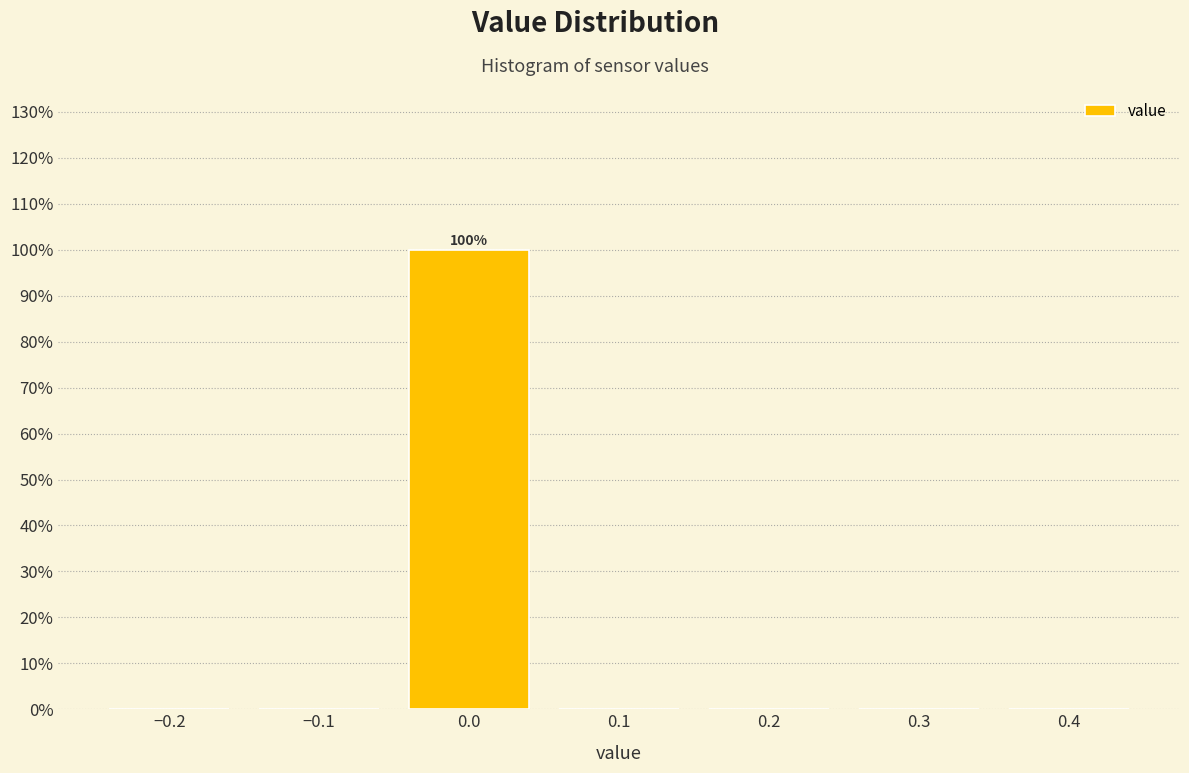

Which range on the x-axis has the tallest bar?

-0.05 to 0.05